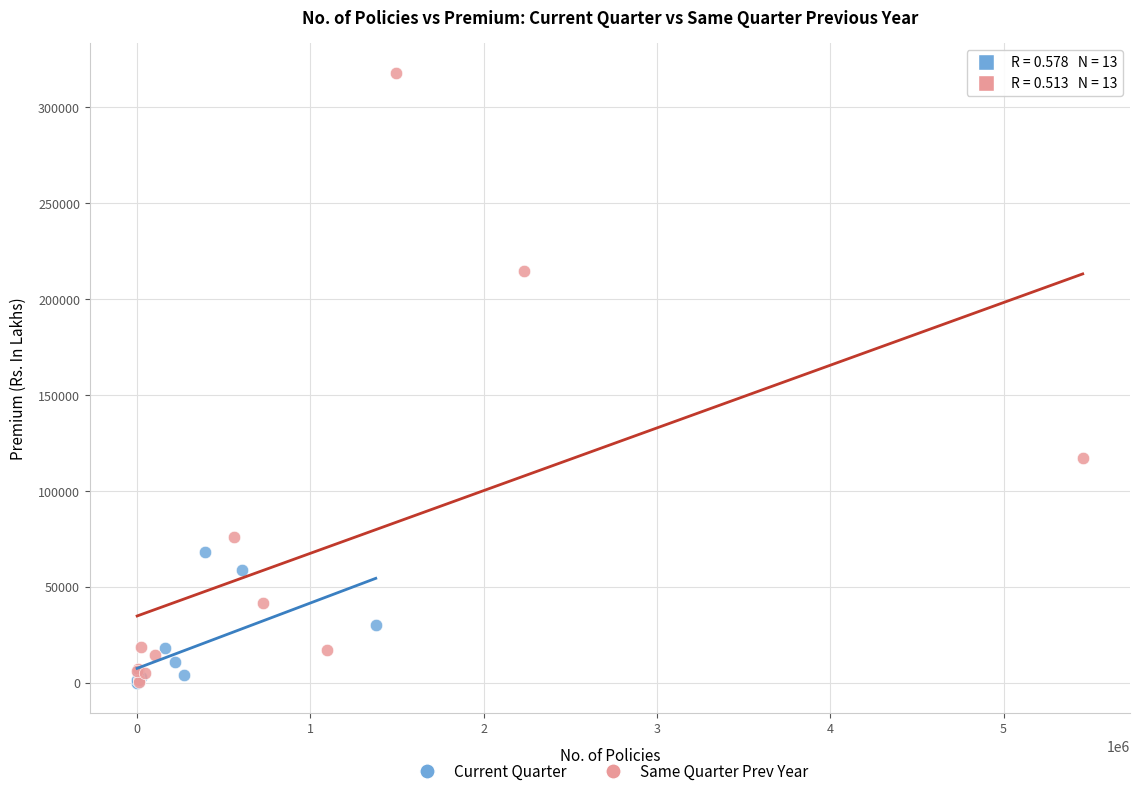

Which series contains the highest Y value?

Same Quarter Prev Year